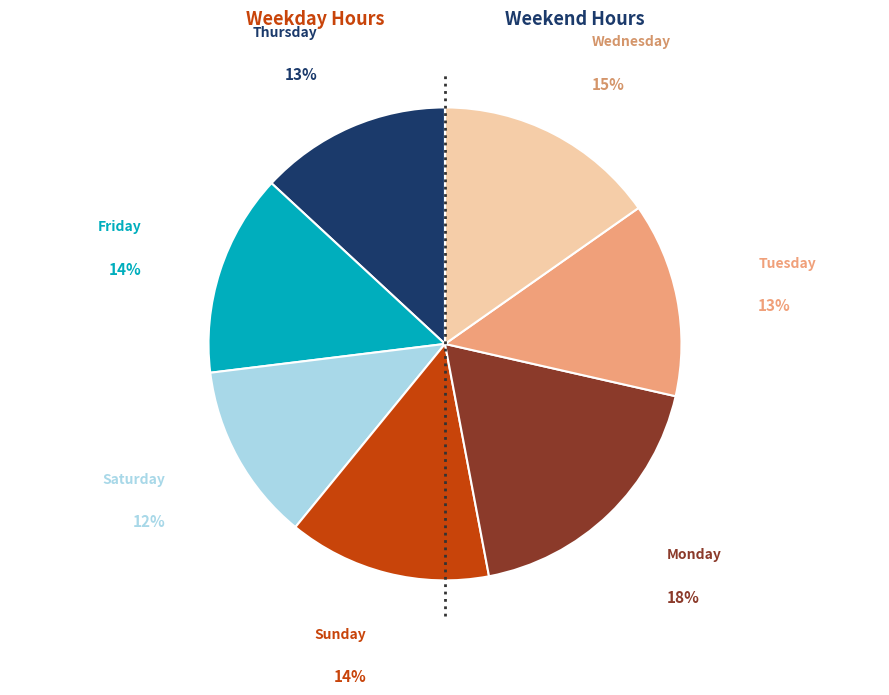

Does any single category account for the majority?

No